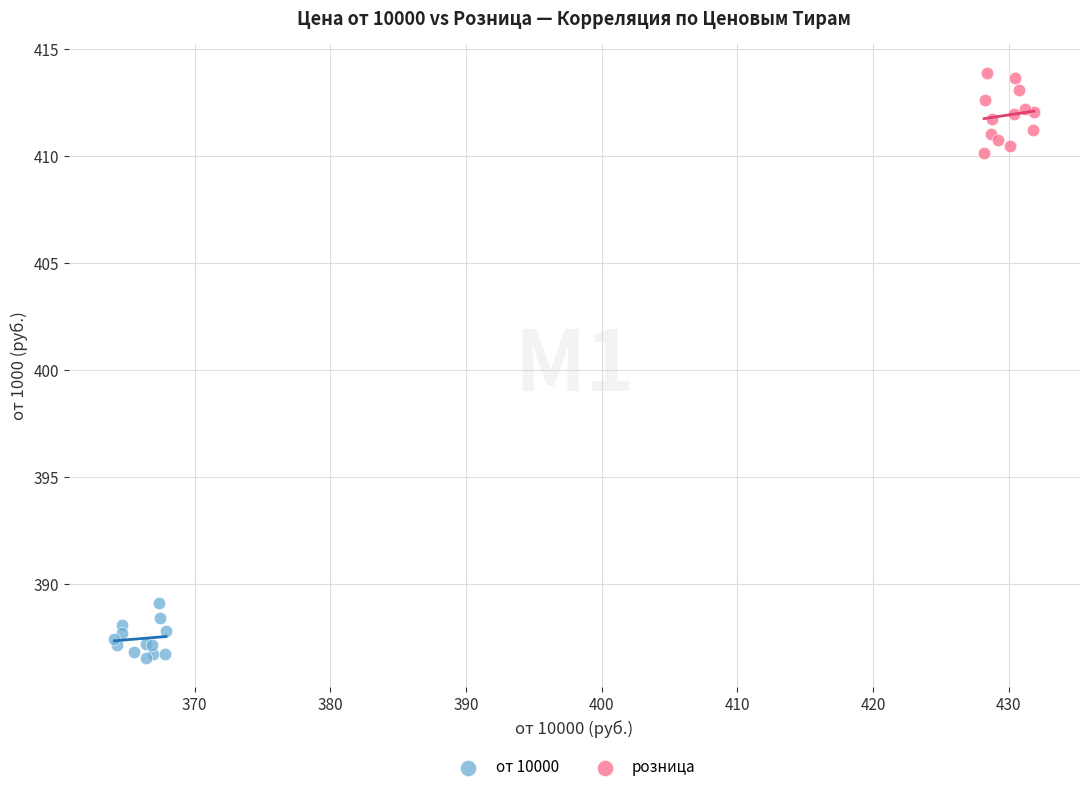

What are all the series names shown in the legend?

от 10000, розница